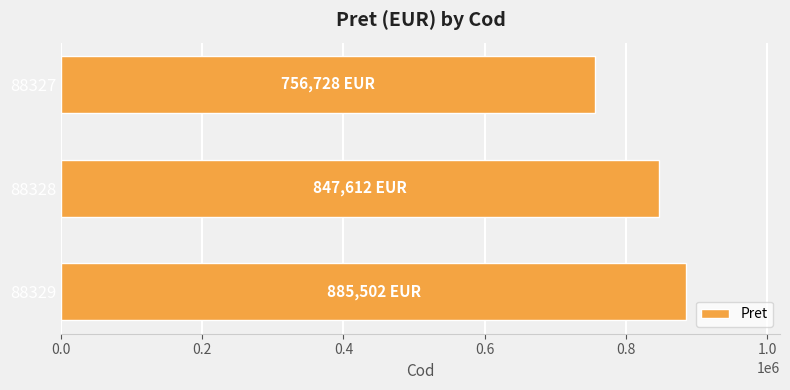

Reading bottom to top, what are all the values shown in this chart?

885502	847612	756728